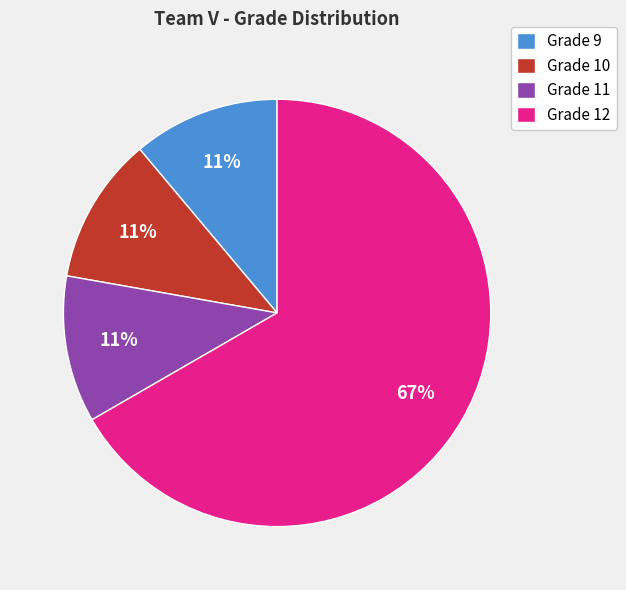

How many slices are in this pie chart?

4